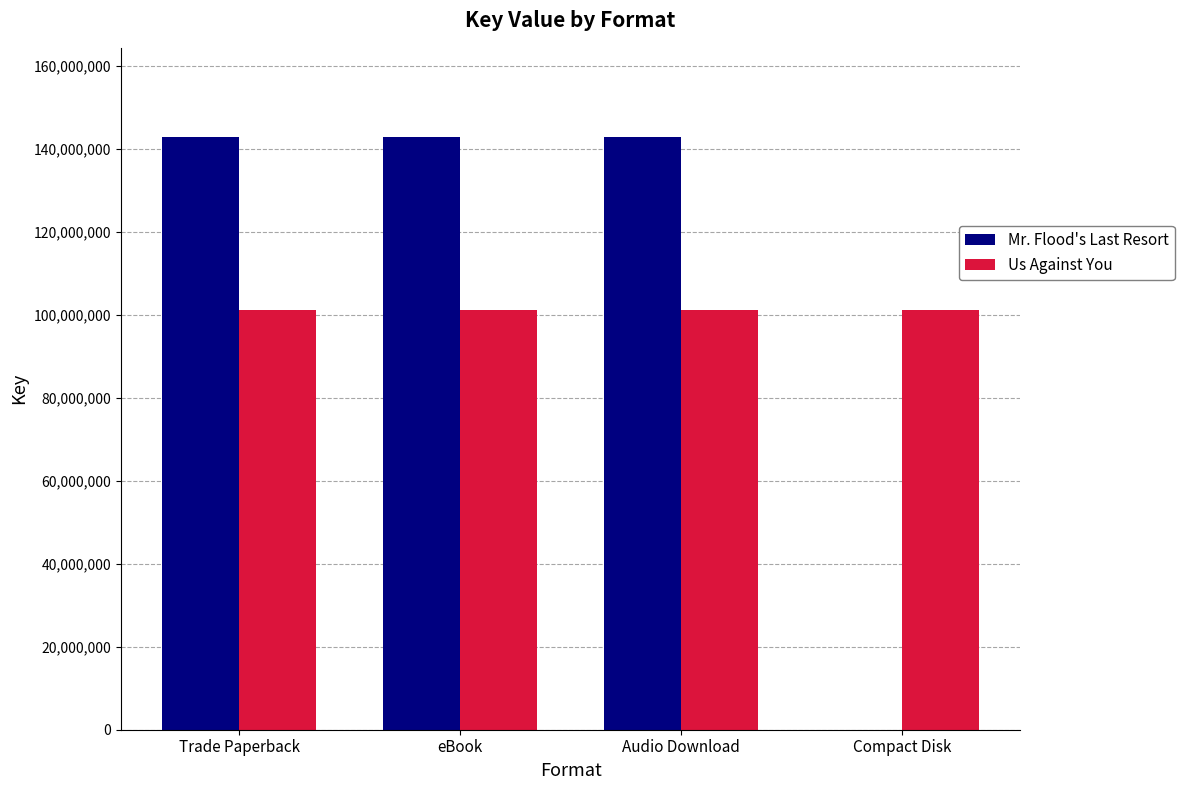

True or false: Mr. Flood's Last Resort has a value of 90915327 at Audio Download.

False